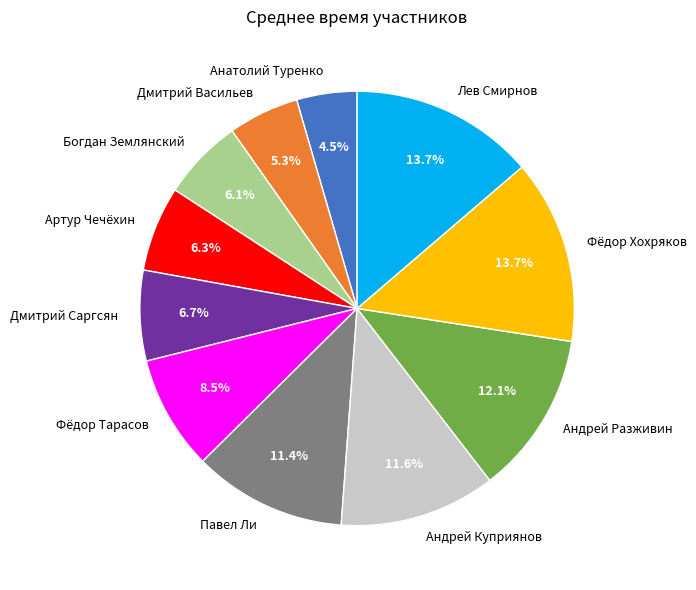

Approximately how many times larger is the value at Павел Ли compared to Андрей Куприянов?

1.0